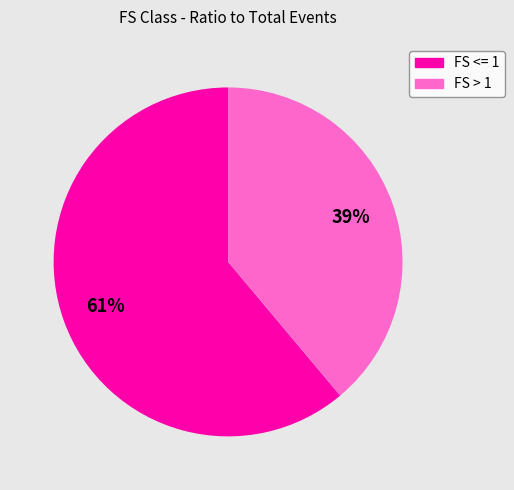

What is the ratio of the value at FS <= 1 to the value at FS > 1?

1.6